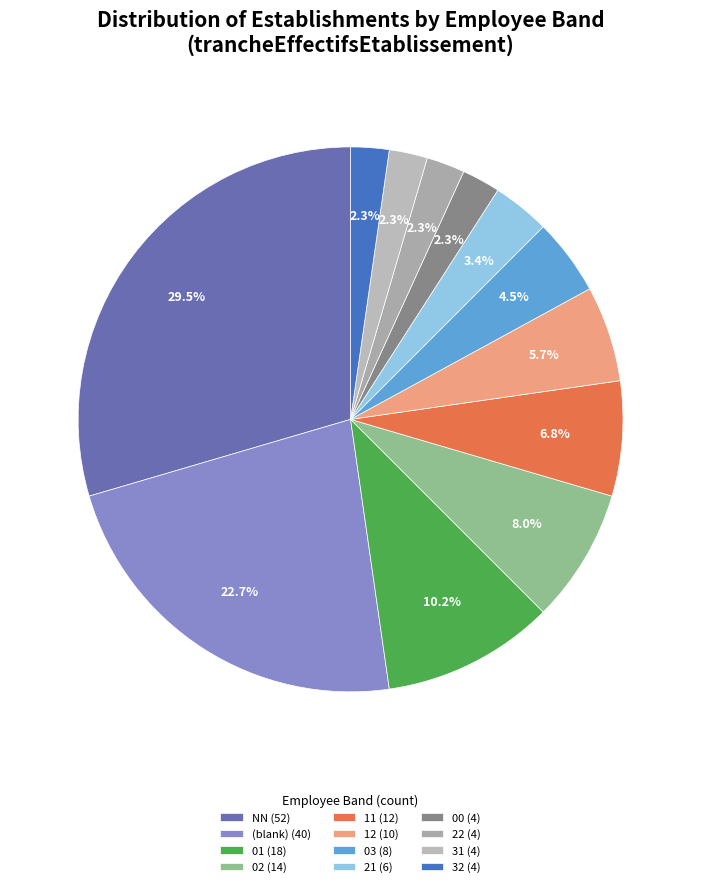

Count the number of slices in the pie.

12